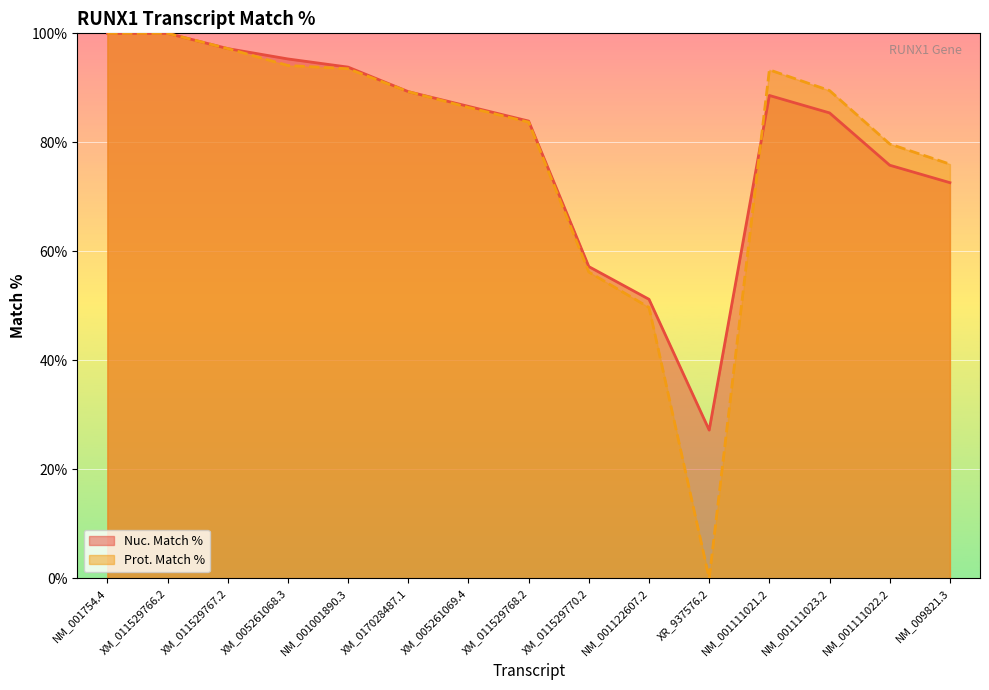

How many intersections are there between Prot. Match % and Nuc. Match %?

1